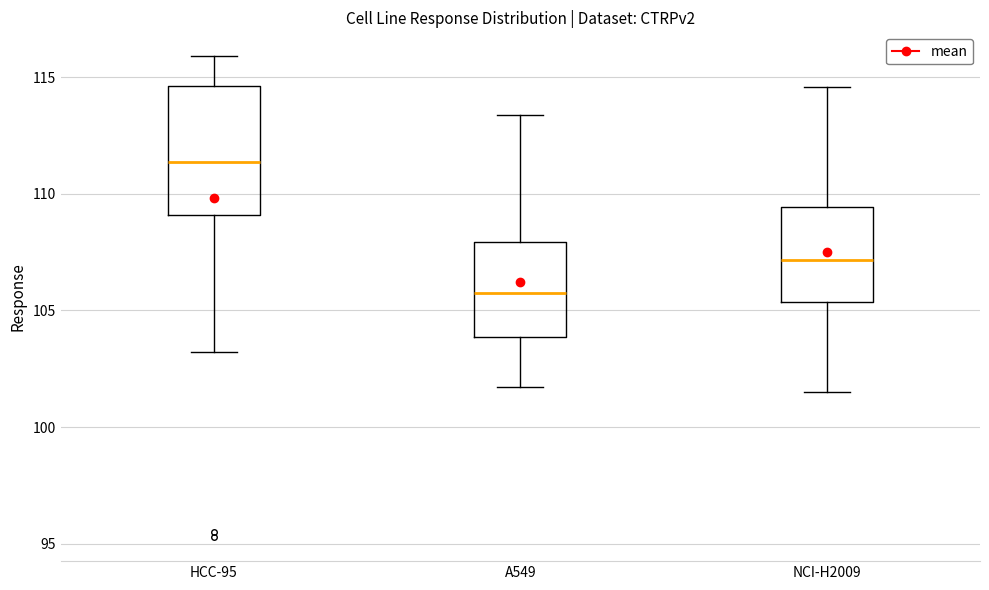

Reading left to right, read every box against the y-axis: the position of its median line, the range the box covers, and the ends of its whiskers. The values are not printed on the chart, so give them approximately, as read against the axis.

HCC-95: median 111.5, box 109.0 to 114.5, whiskers 103.0 to 116.0
A549: median 106.0, box 104.0 to 108.0, whiskers 101.5 to 113.5
NCI-H2009: median 107.0, box 105.5 to 109.5, whiskers 101.5 to 114.5